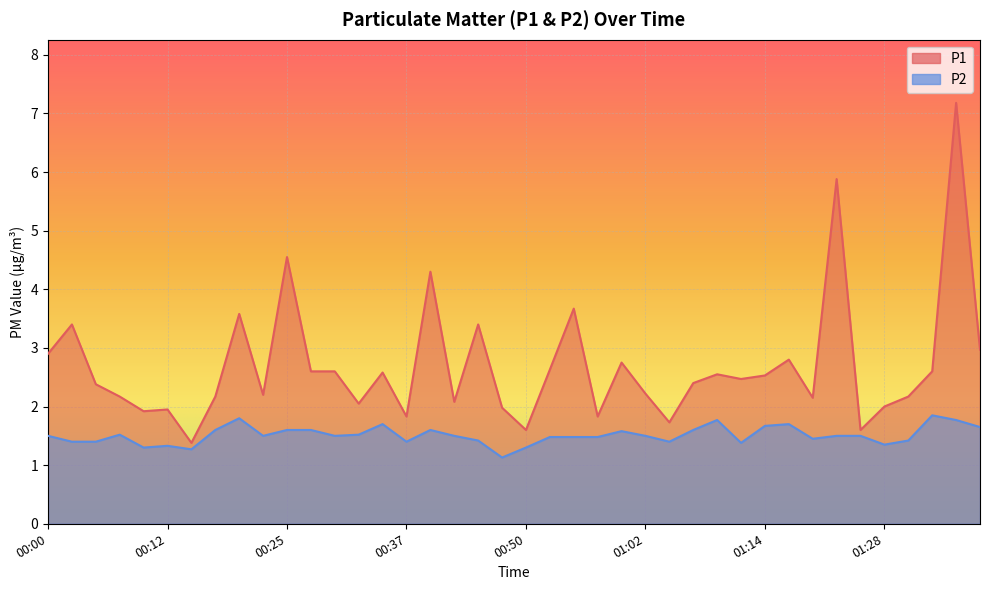

Which series has the largest range (max minus min)?

P1